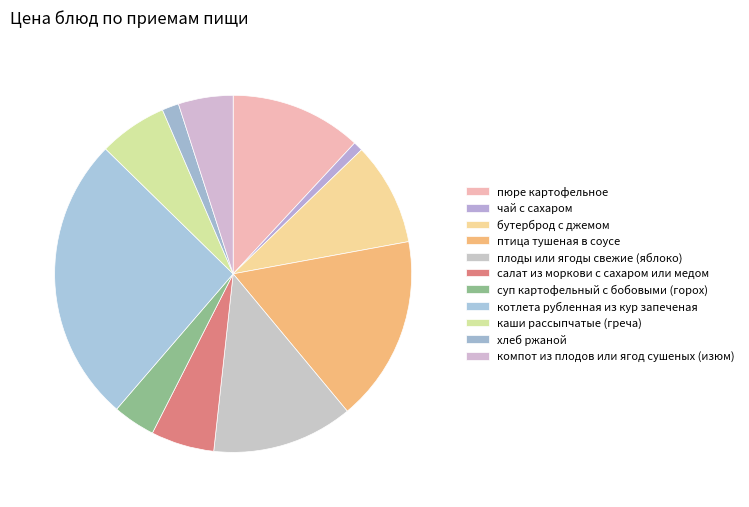

Which has a higher value, котлета рубленная из кур запеченая or хлеб ржаной?

котлета рубленная из кур запеченая